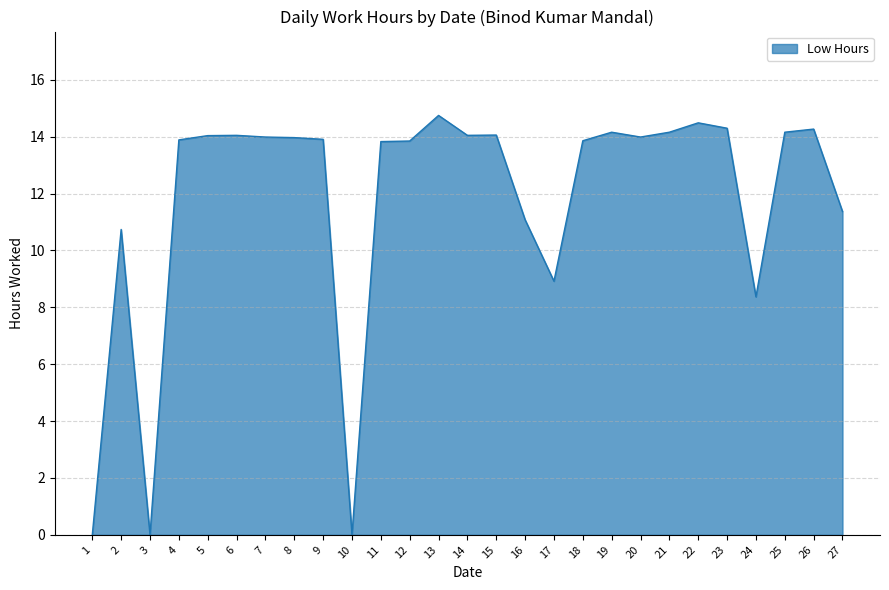

True or false: the data shows 8.9 at 17.

True